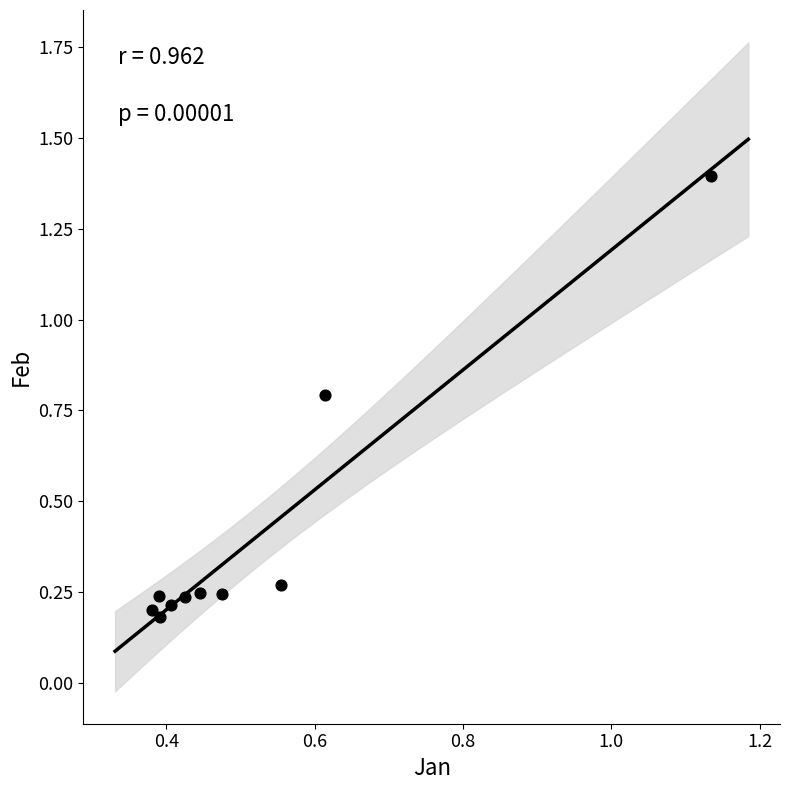

What is the average Y value?

0.4